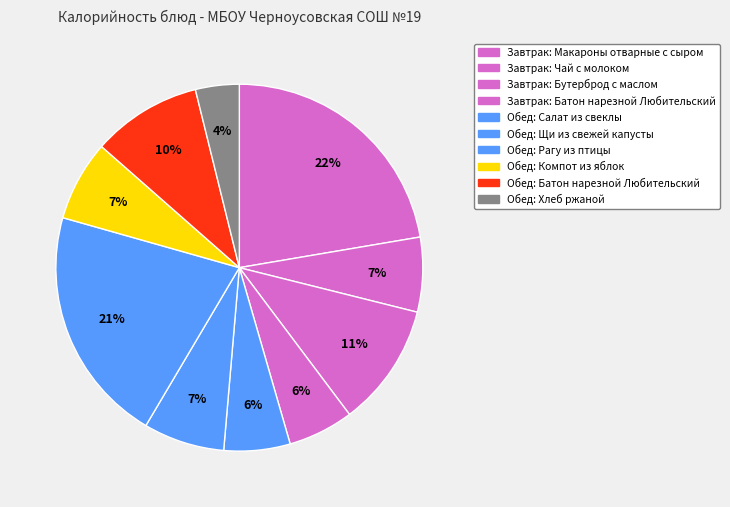

Which slice is the largest?

Макароны отварные с сыром